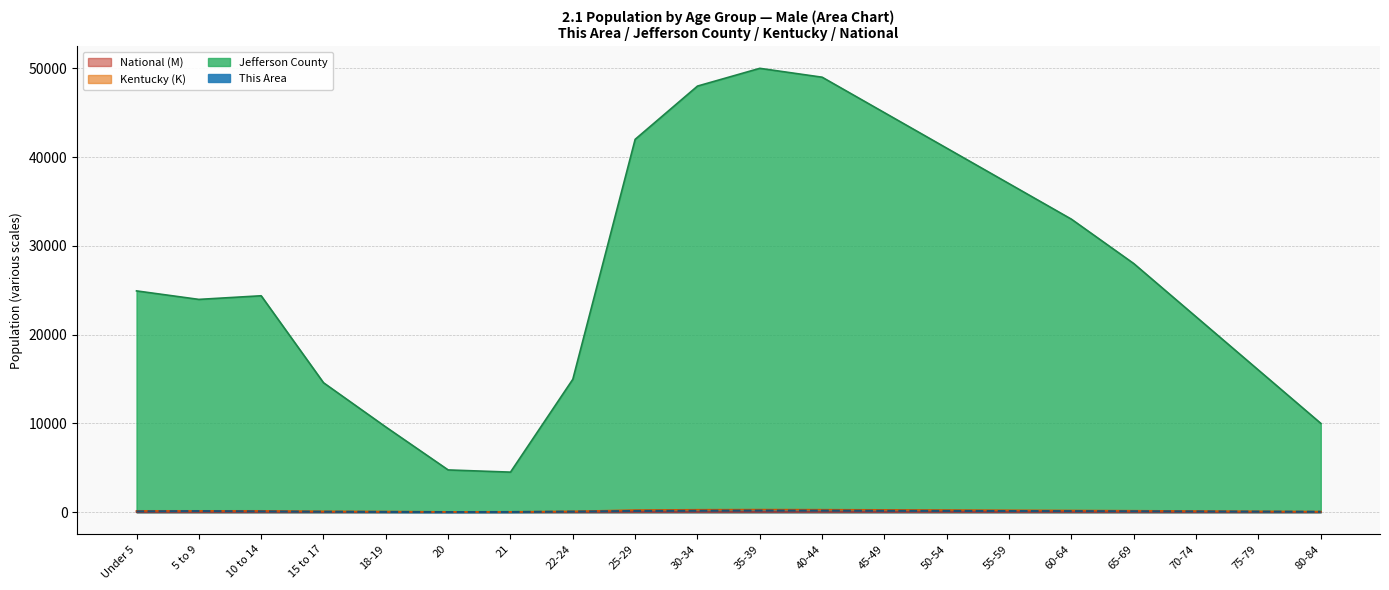

What is the total value across all series at 60-64?

33308.0